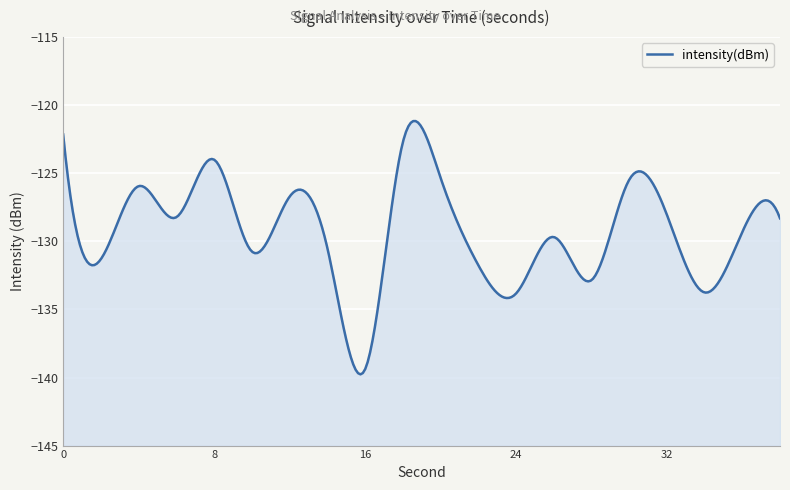

List the labels in order of value, largest first.

0, 18, 8, 20, 30, 4, 12, 32, 6, 38, 36, 26, 14, 10, 2, 22, 28, 34, 24, 16